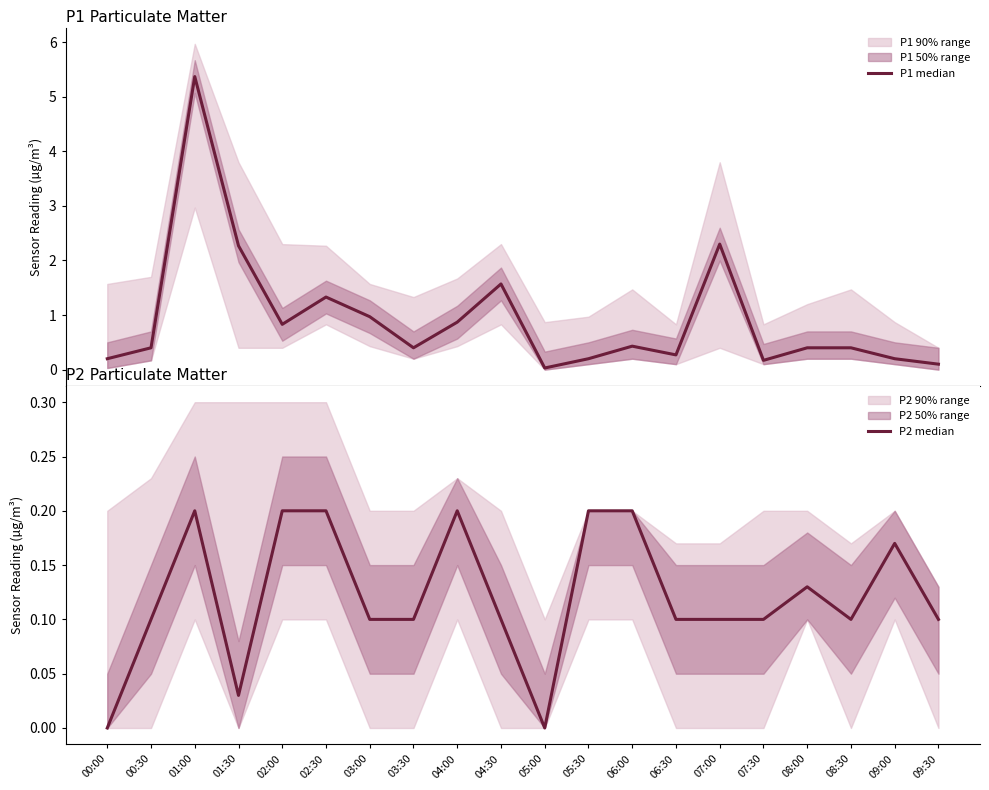

Where is the first local maximum for P1 median?

01:00